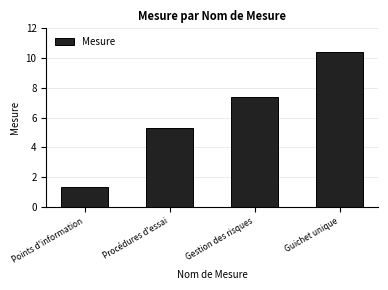

The value at Gestion des risques is 7.4. True or false?

True